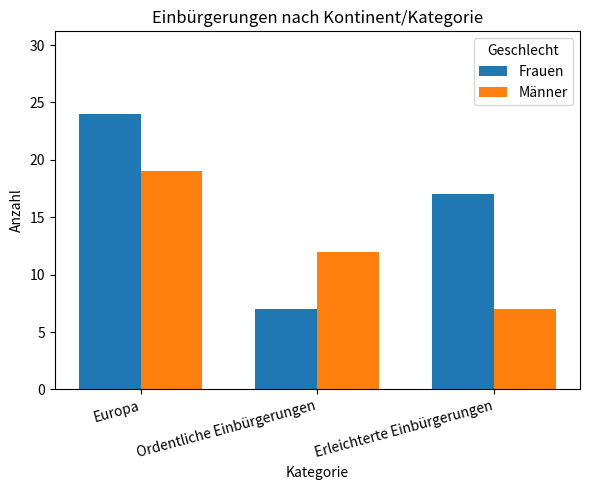

Is it true that Frauen equals 4 at Ordentliche Einbürgerungen?

False